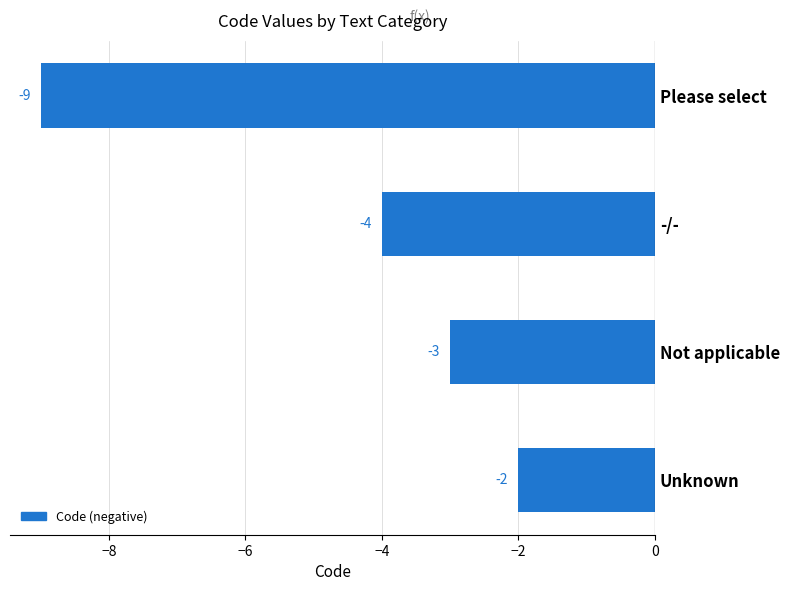

Count the values in the range -4 to -2.

3